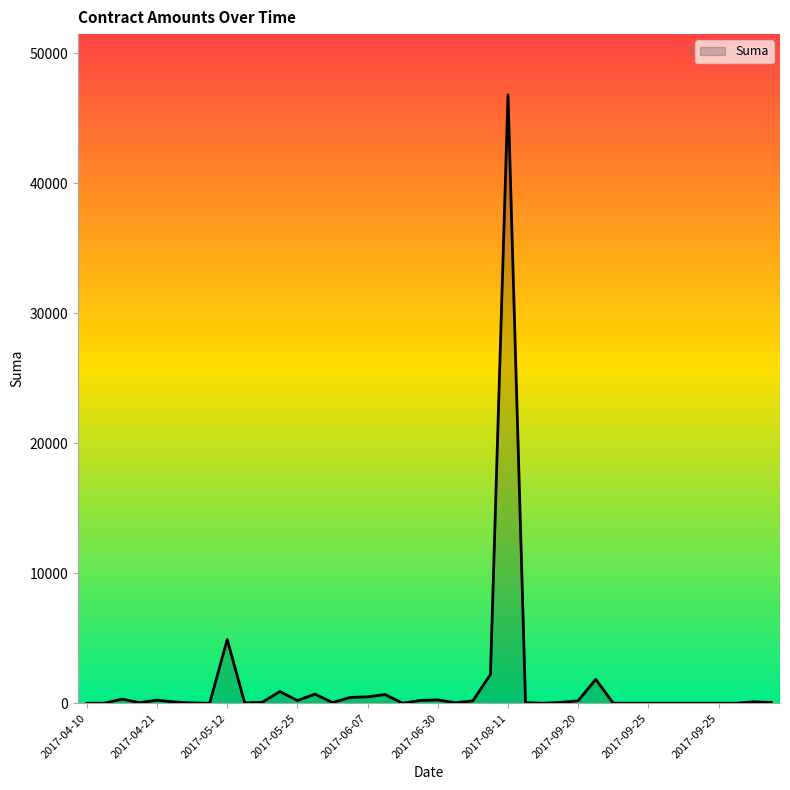

What is the difference between the maximum and minimum values?

46800.0